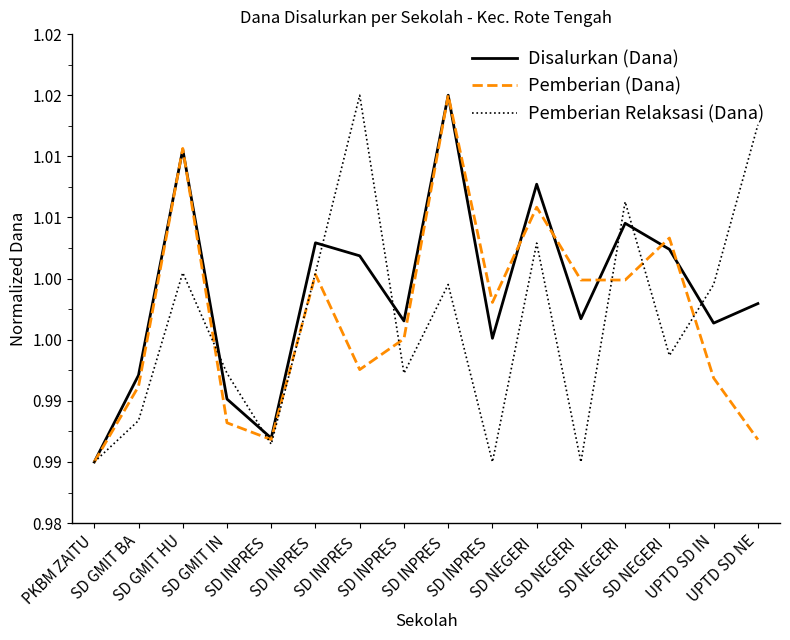

Does the chart have visible grid lines?

No